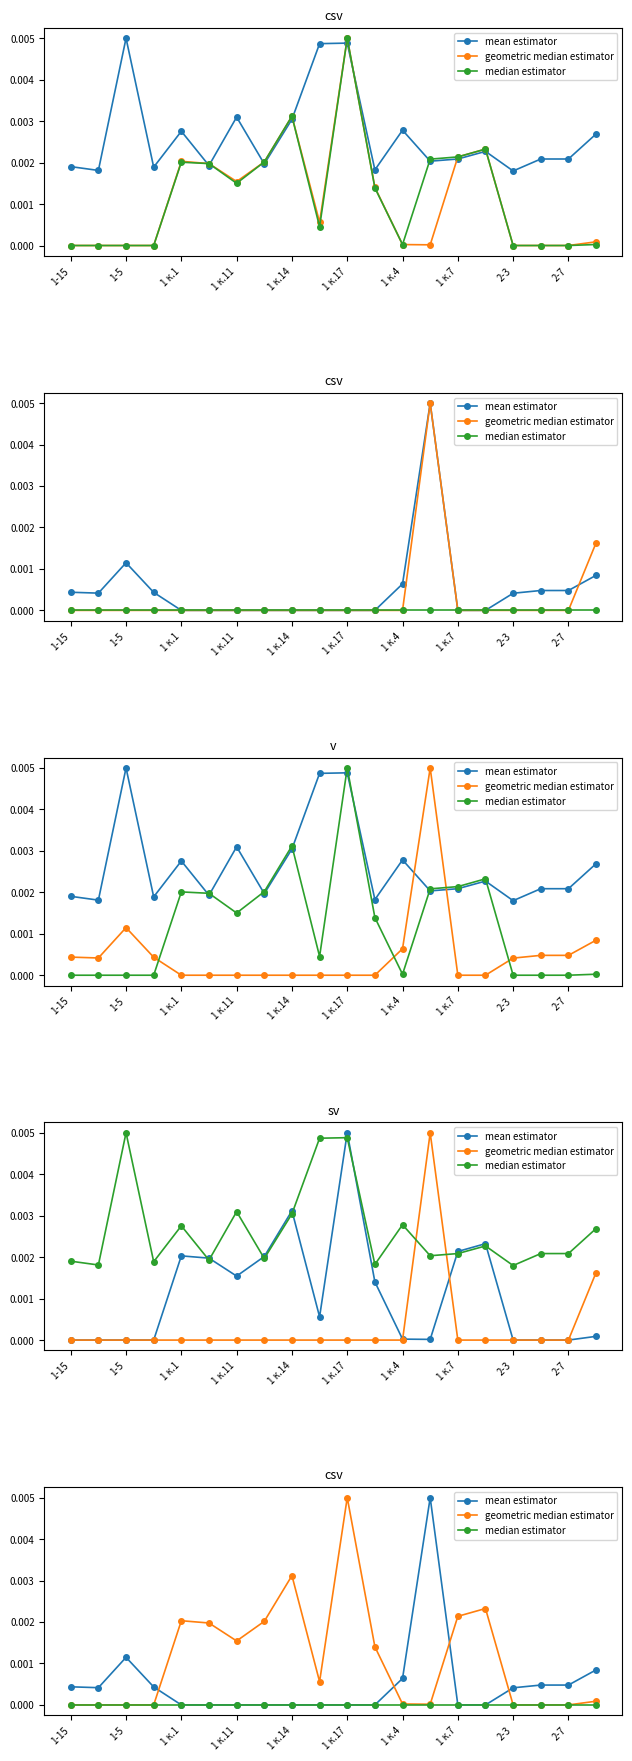

Rank the series by their maximum value, from lowest to highest.

median estimator, mean estimator, geometric median estimator